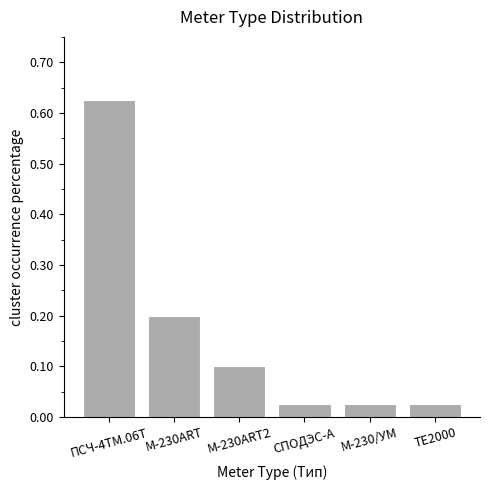

What position from the left is ТЕ2000?

6